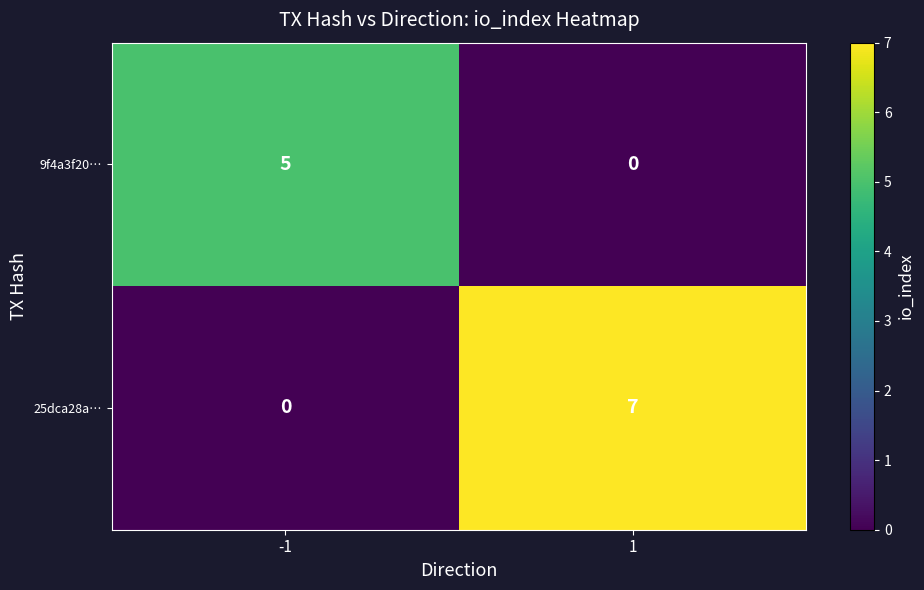

What is the sum of all 25dca28a… values?

7